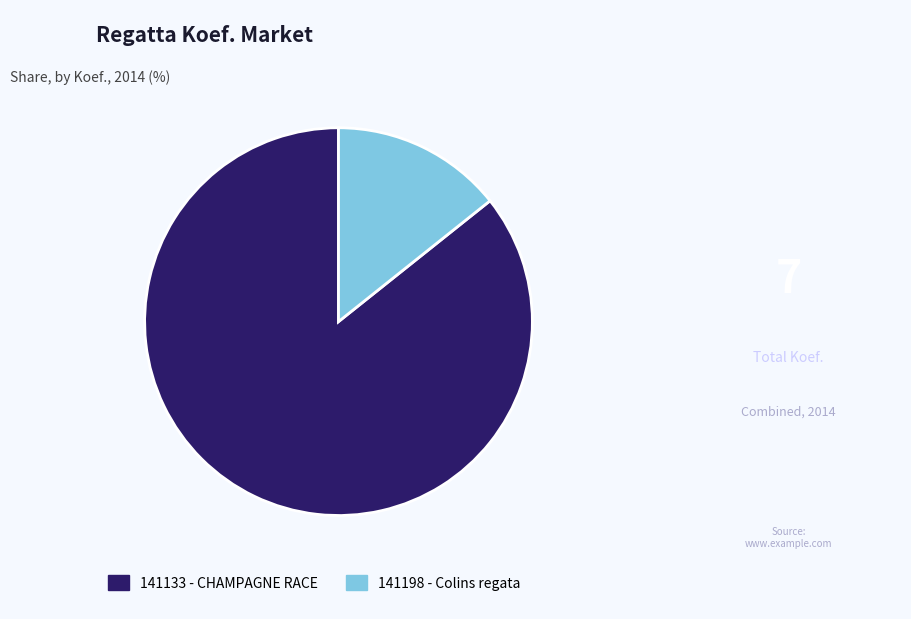

How many slices are in this pie chart?

2